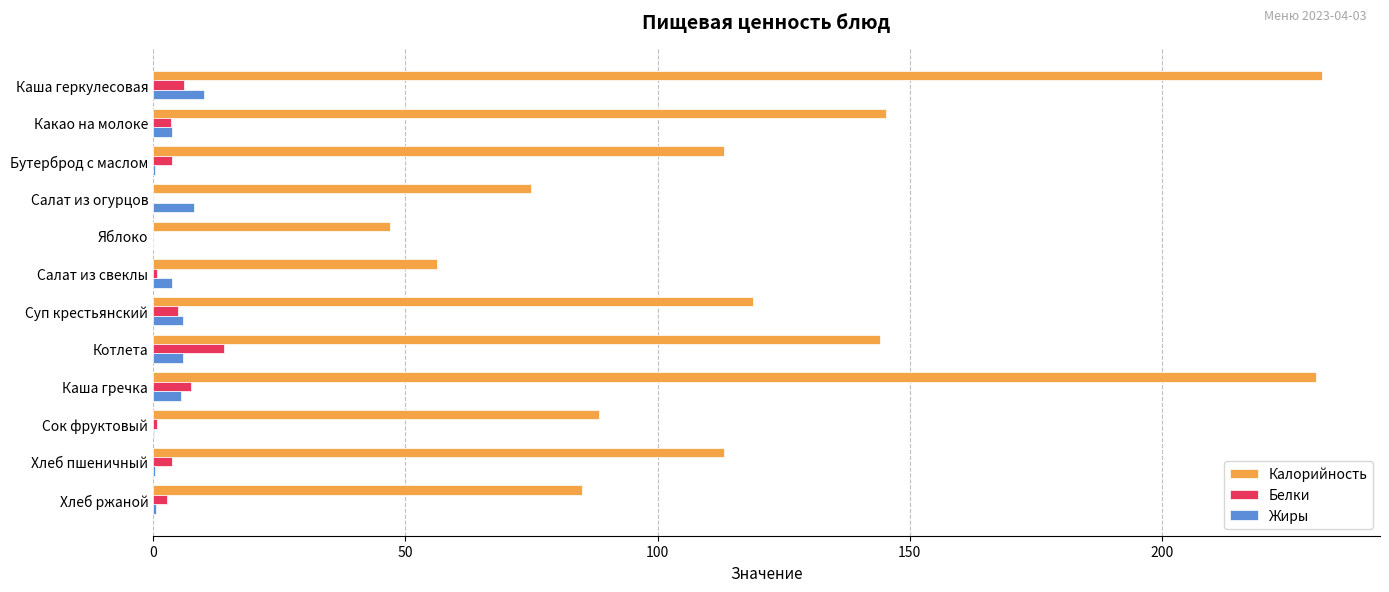

What is the sum of all Белки values?

48.1